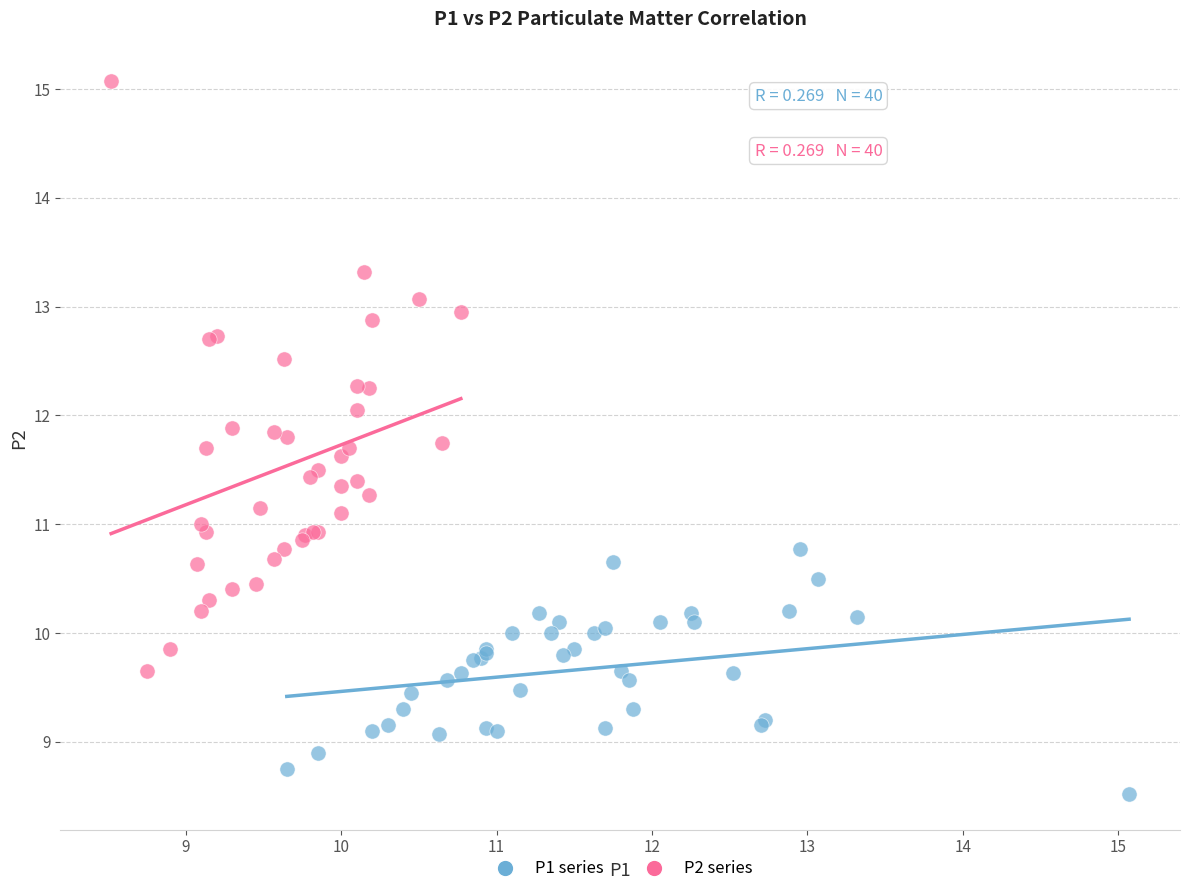

Which series reaches the maximum Y coordinate?

P2 series